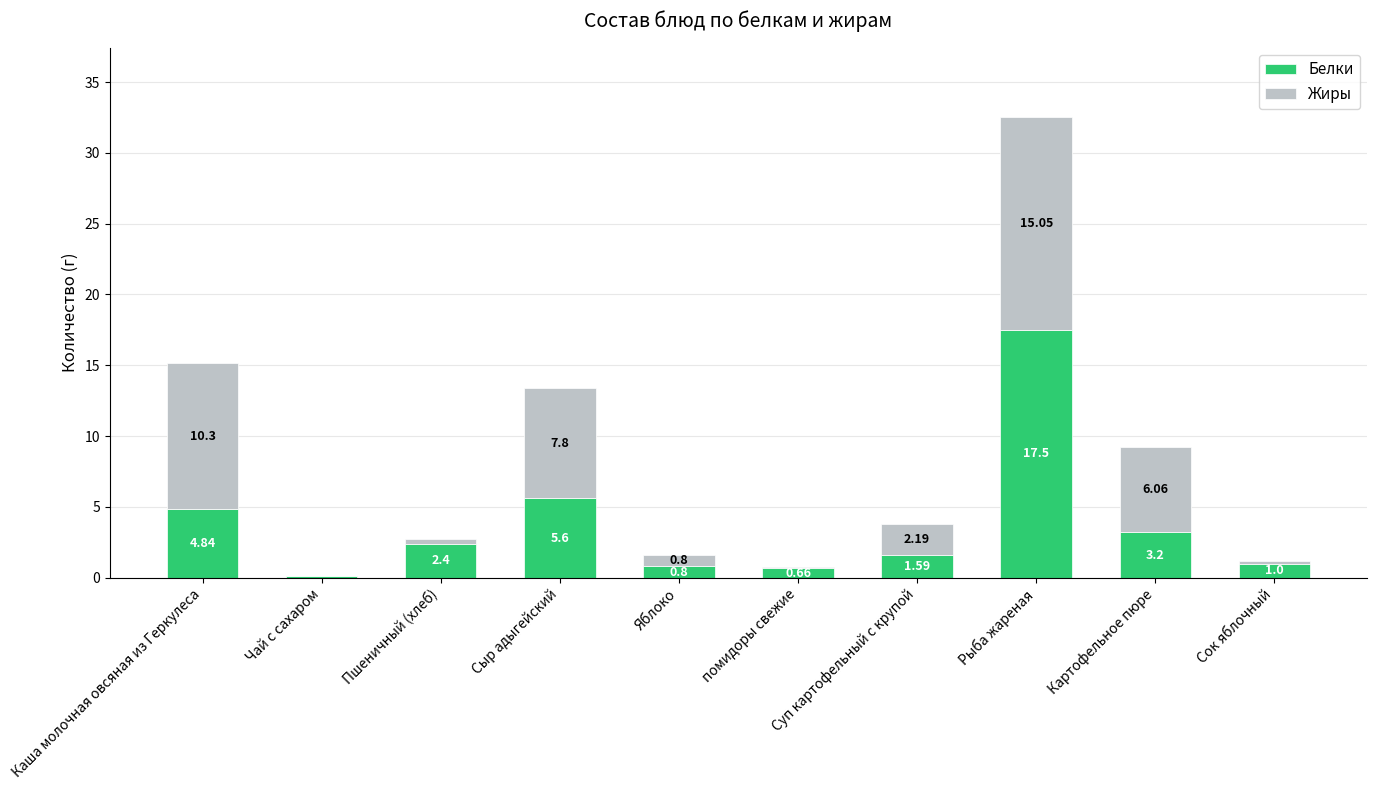

What value does the Белки series have at Пшеничный (хлеб)?

2.4